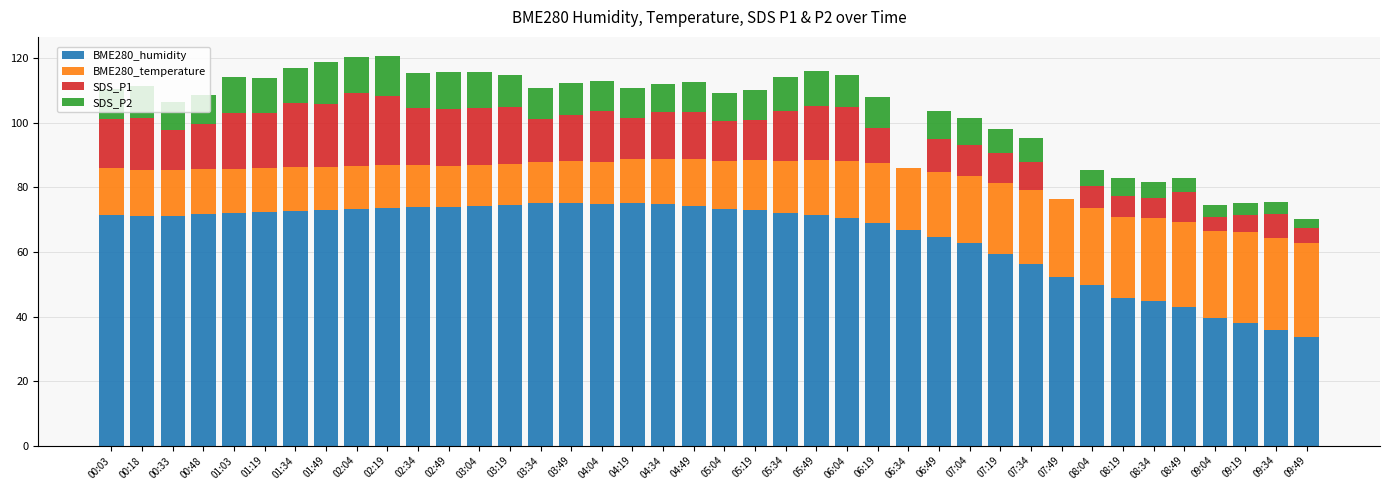

What is the highest value of the BME280_humidity series?

75.3